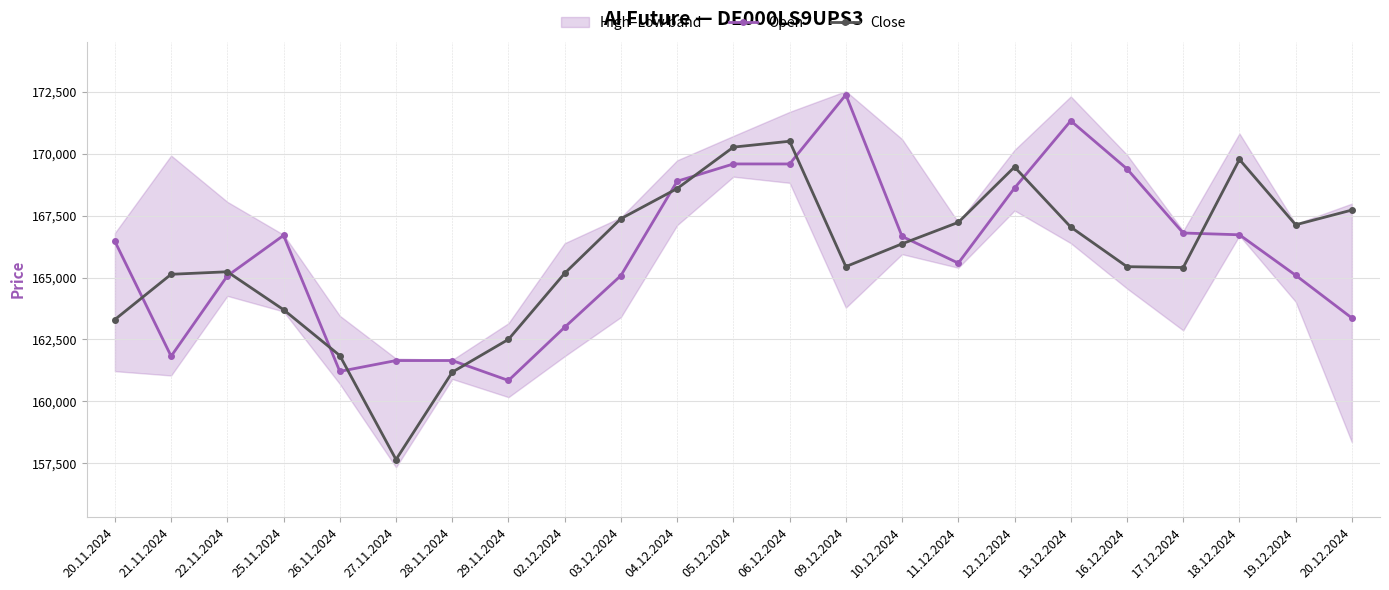

What is the label of the 17th point from the left?

12.12.2024